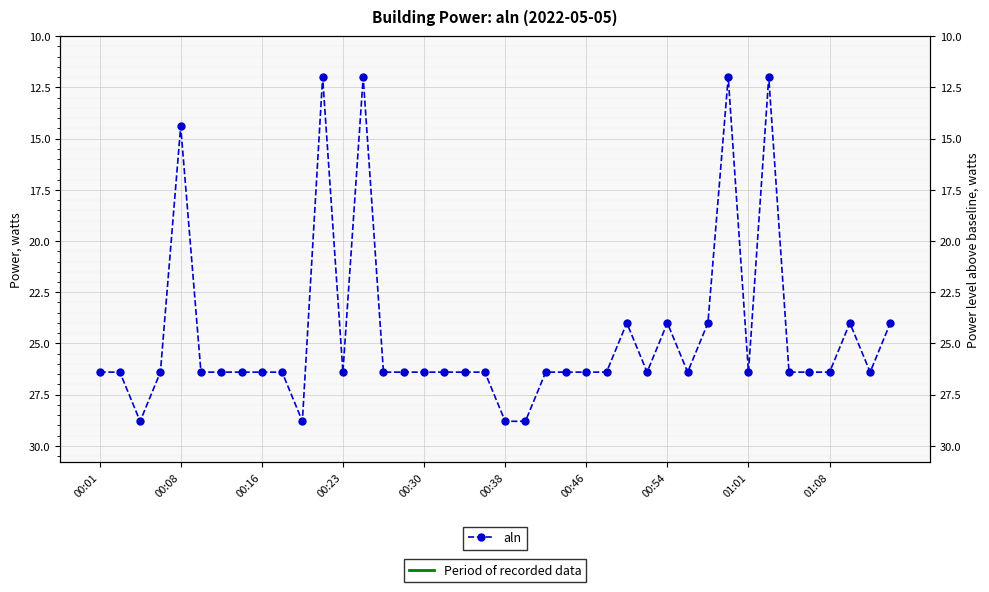

True or false: the data shows 5.4 at 31.

False